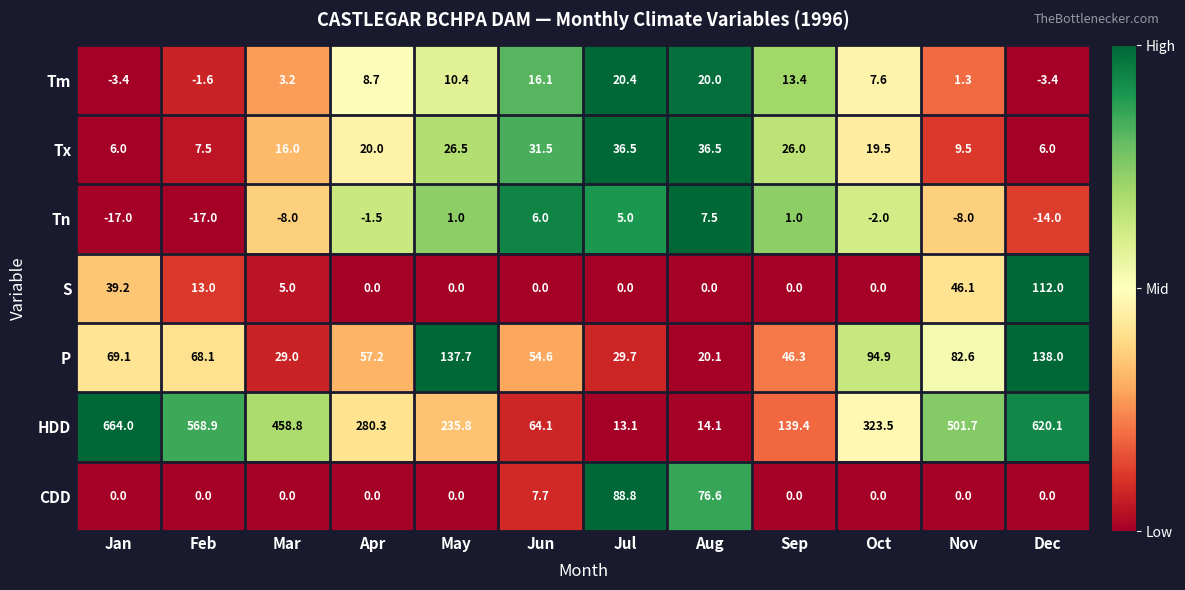

What is the sum of all Tn values?

-47.0